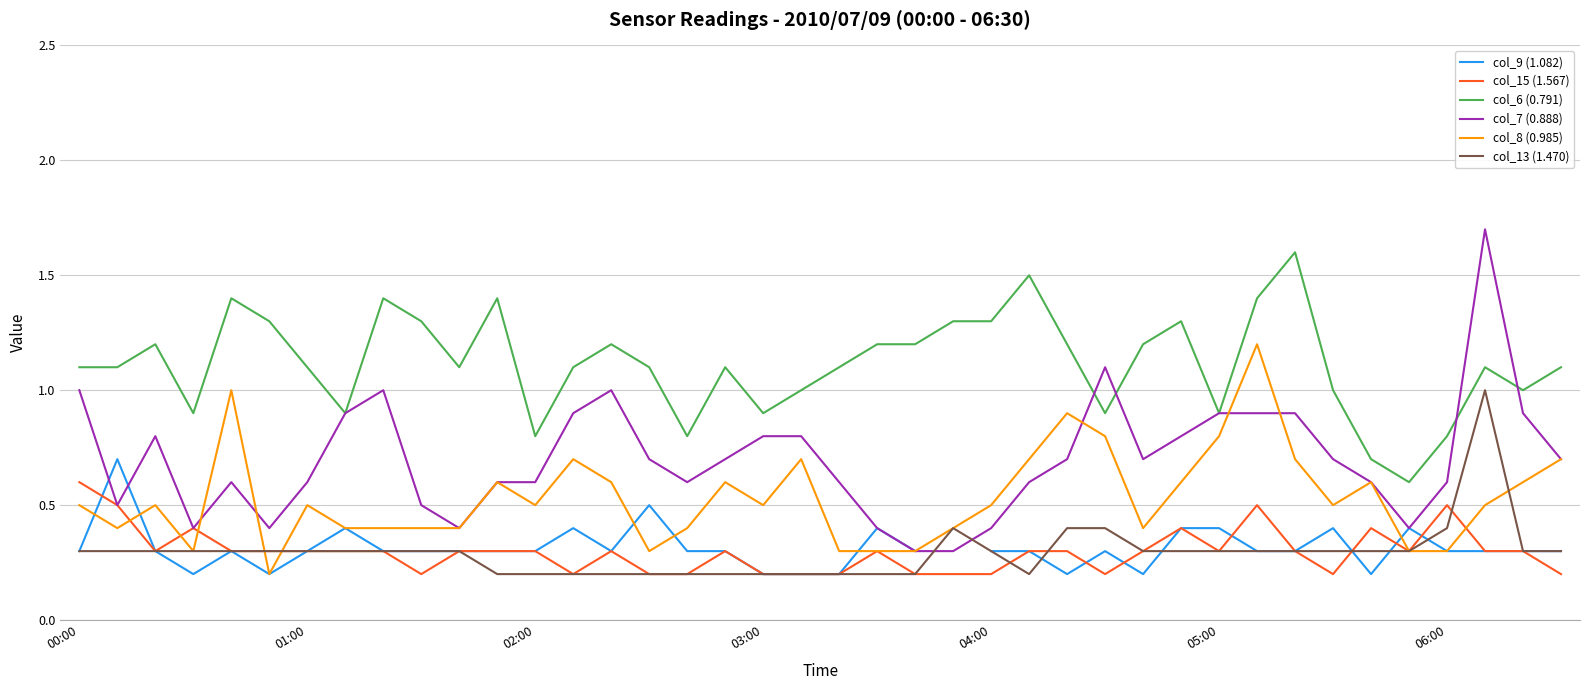

Rank the series by their maximum value, from highest to lowest.

col_7 (0.888), col_6 (0.791), col_8 (0.985), col_13 (1.470), col_9 (1.082), col_15 (1.567)